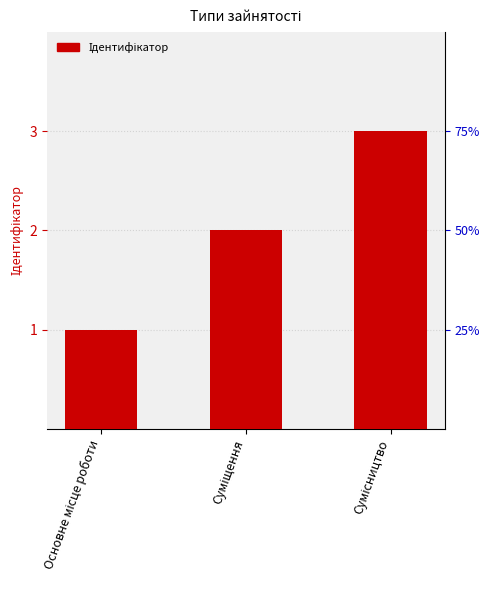

What position from the right is Суміщення?

2